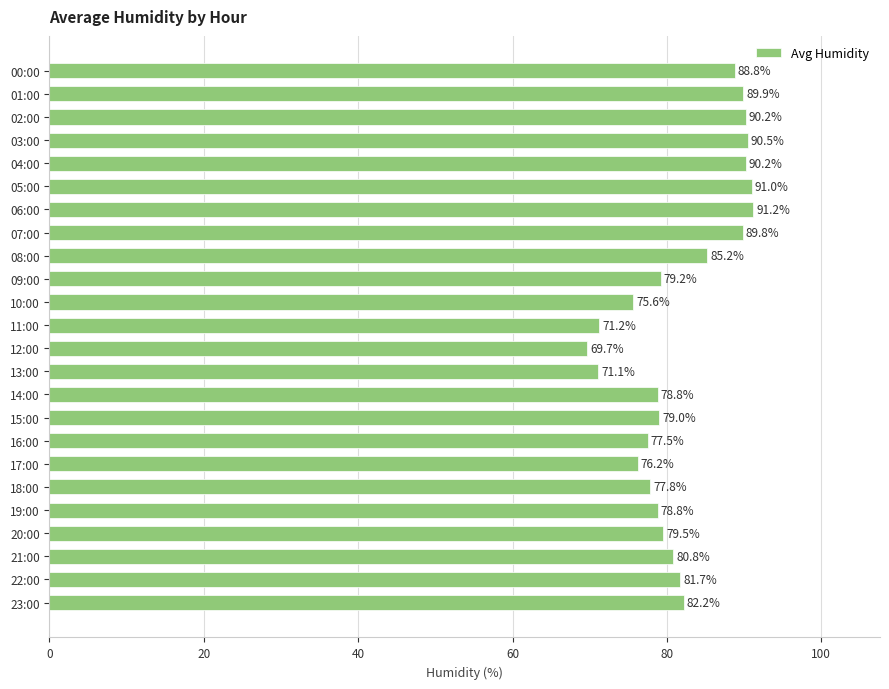

What is the difference between the maximum and minimum values?

21.5